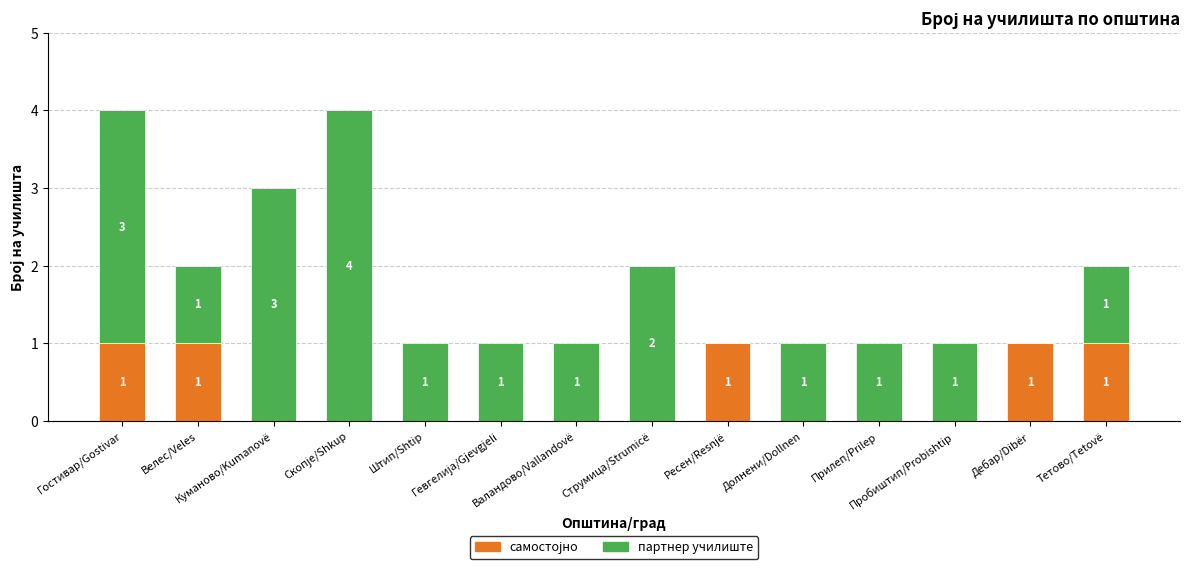

How many categories are shown in the chart?

14